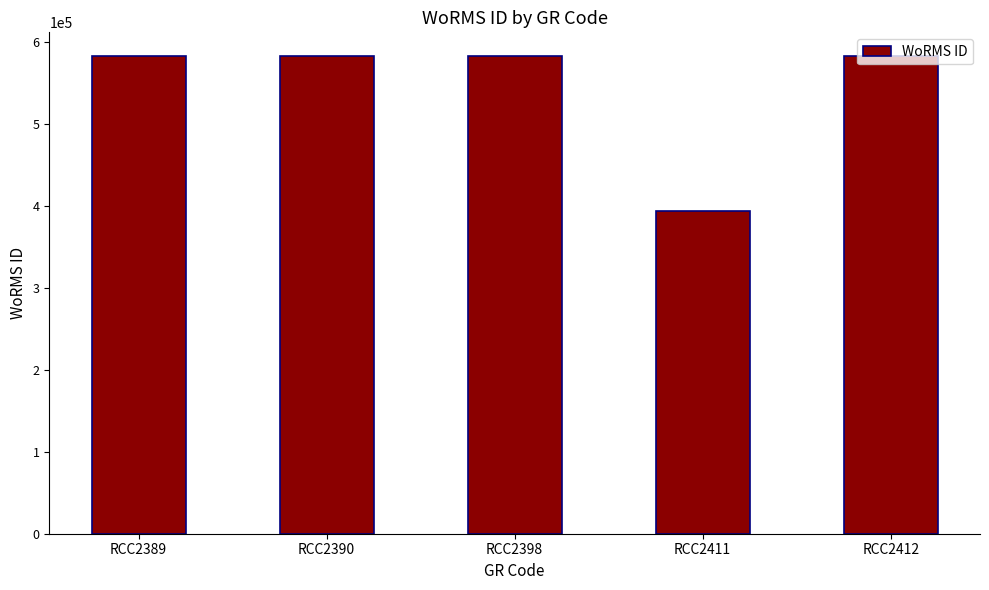

Read the value at RCC2411, to the nearest 100.

393100